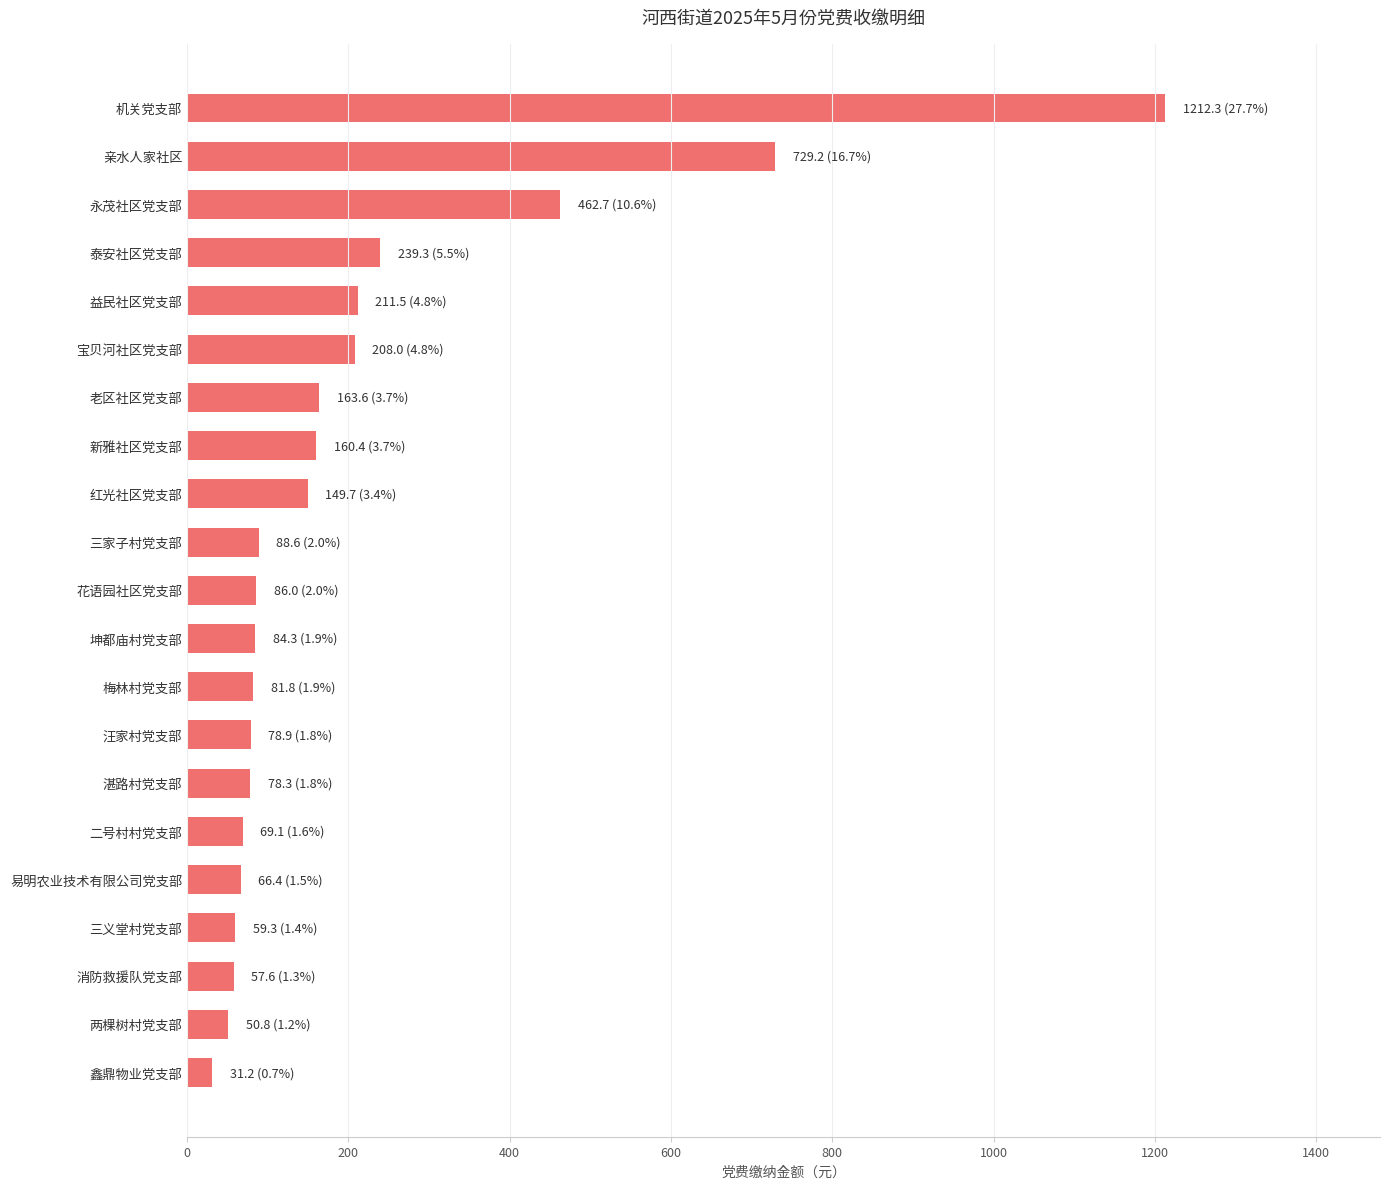

The value at 新雅社区党支部 is 64.3. True or false?

False